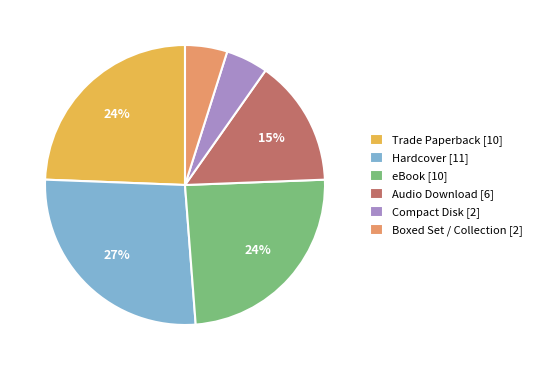

Do Trade Paperback [10] and Compact Disk [2] together represent more than half of the pie?

No